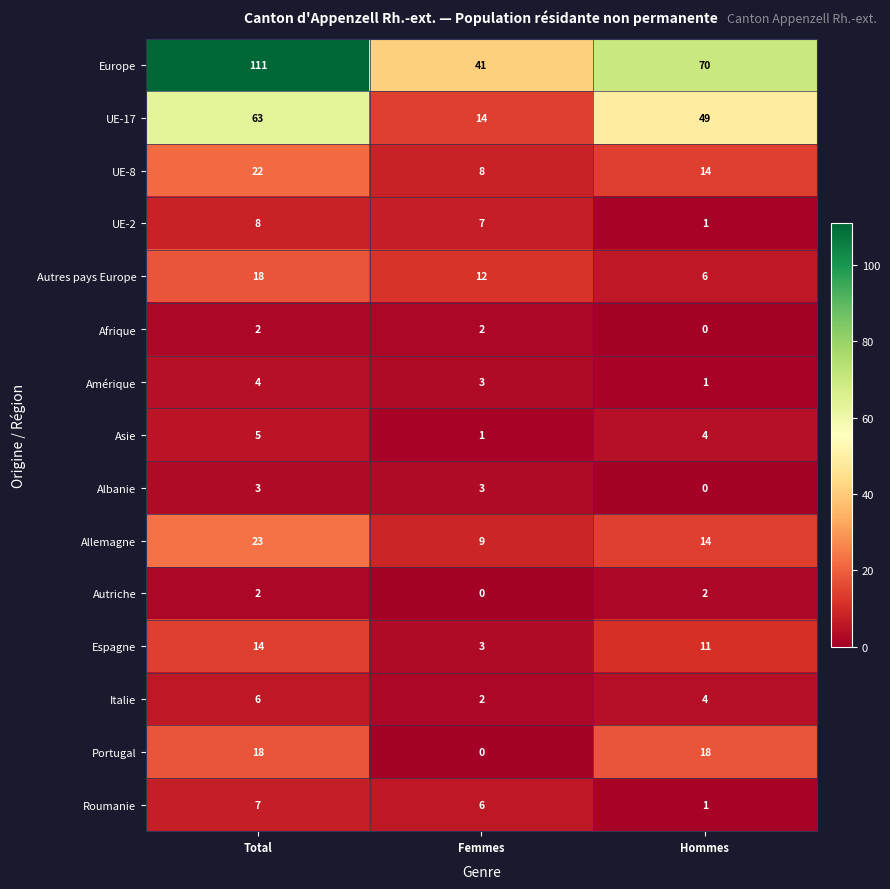

Which category has the lowest value in the Portugal series?

Femmes